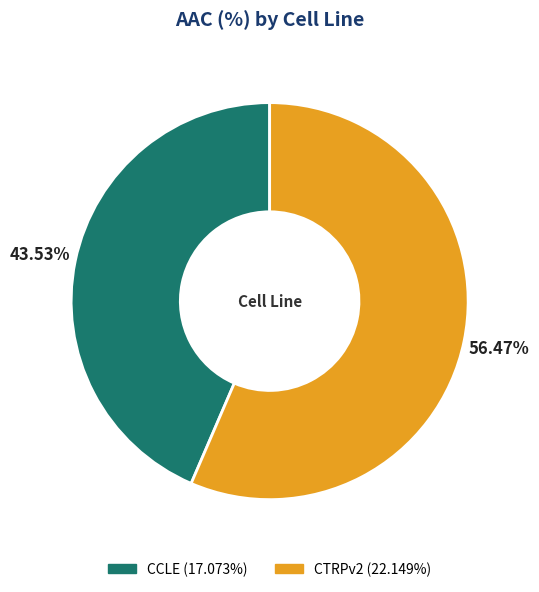

To the nearest percent, what portion does CTRPv2 represent?

56%